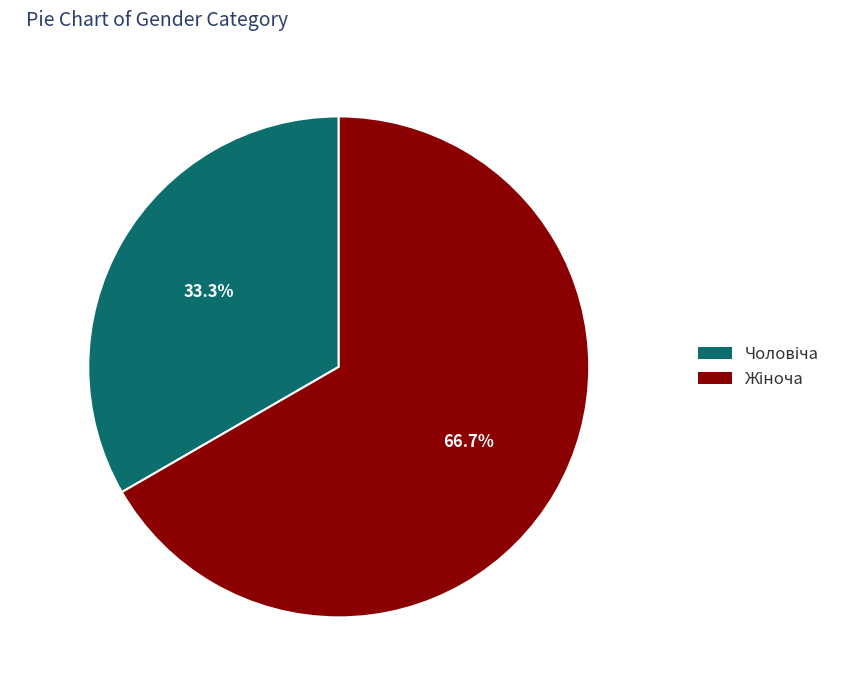

Does any single category account for the majority?

Yes